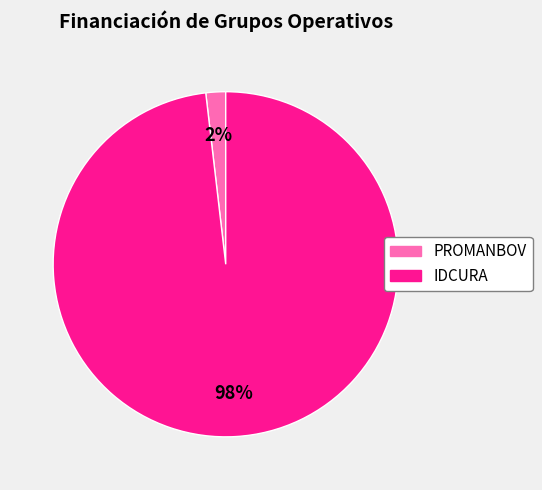

Which category has the smallest portion of the pie?

PROMANBOV